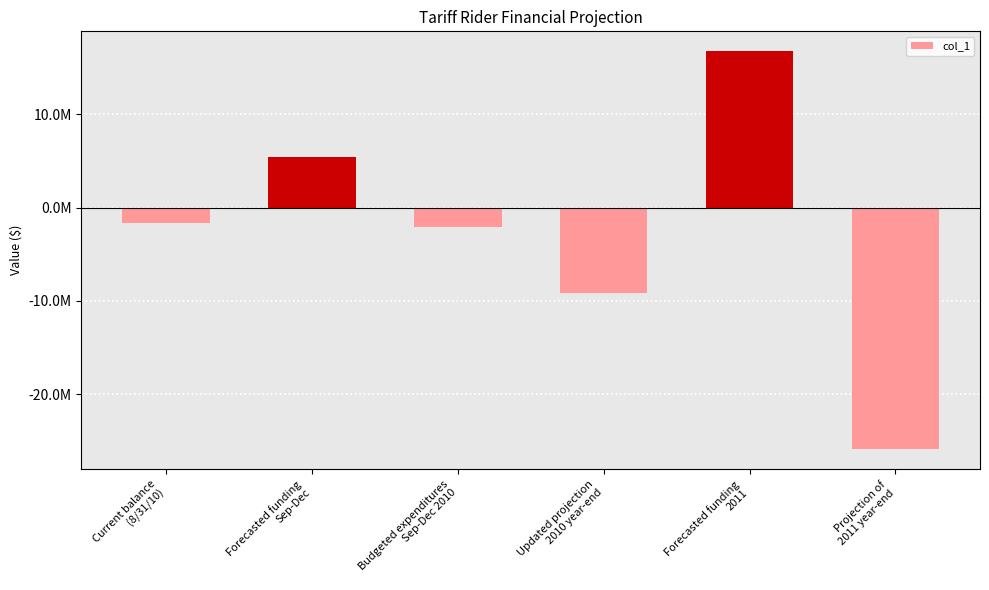

Does the chart contain any negative values?

Yes